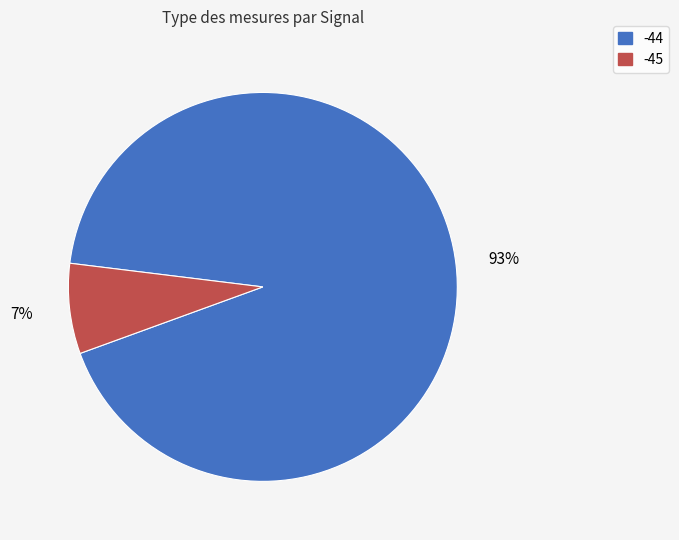

Is there any slice that represents more than half of the pie?

Yes